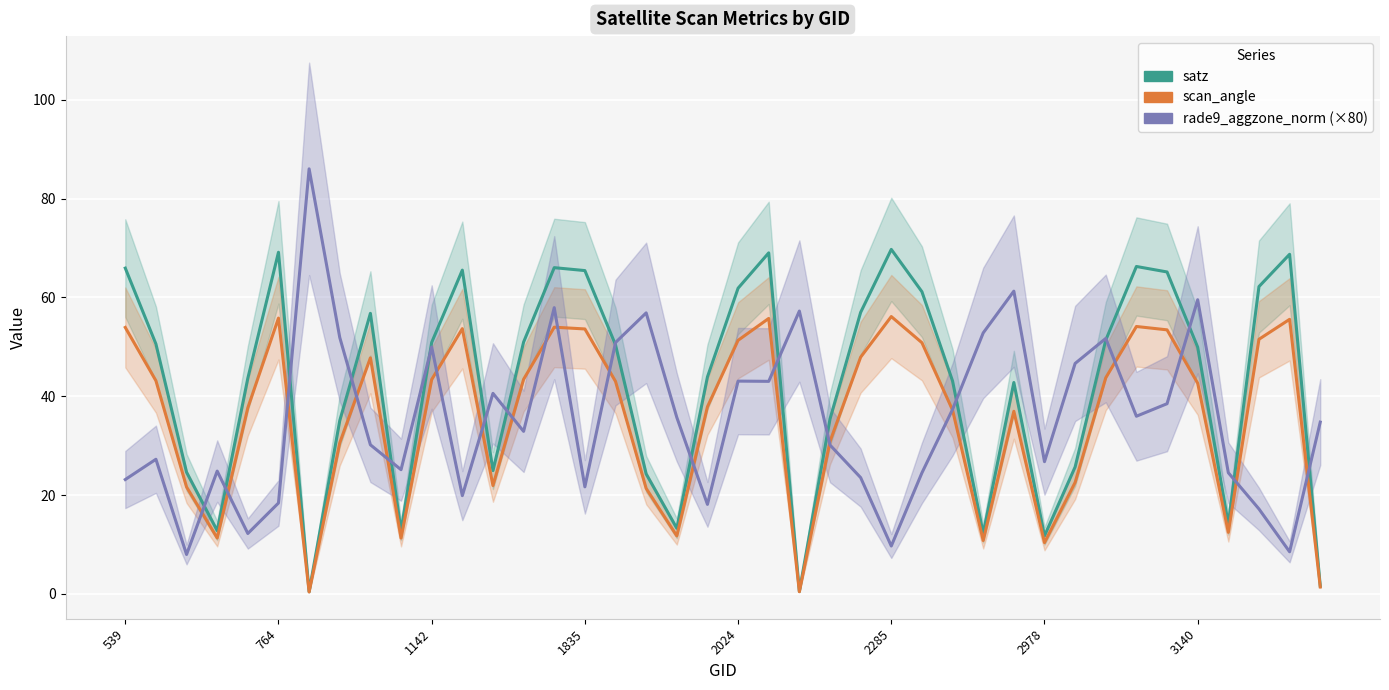

What is the sum of the rade9_aggzone_norm (×80) values at 33 and 12?

76.6